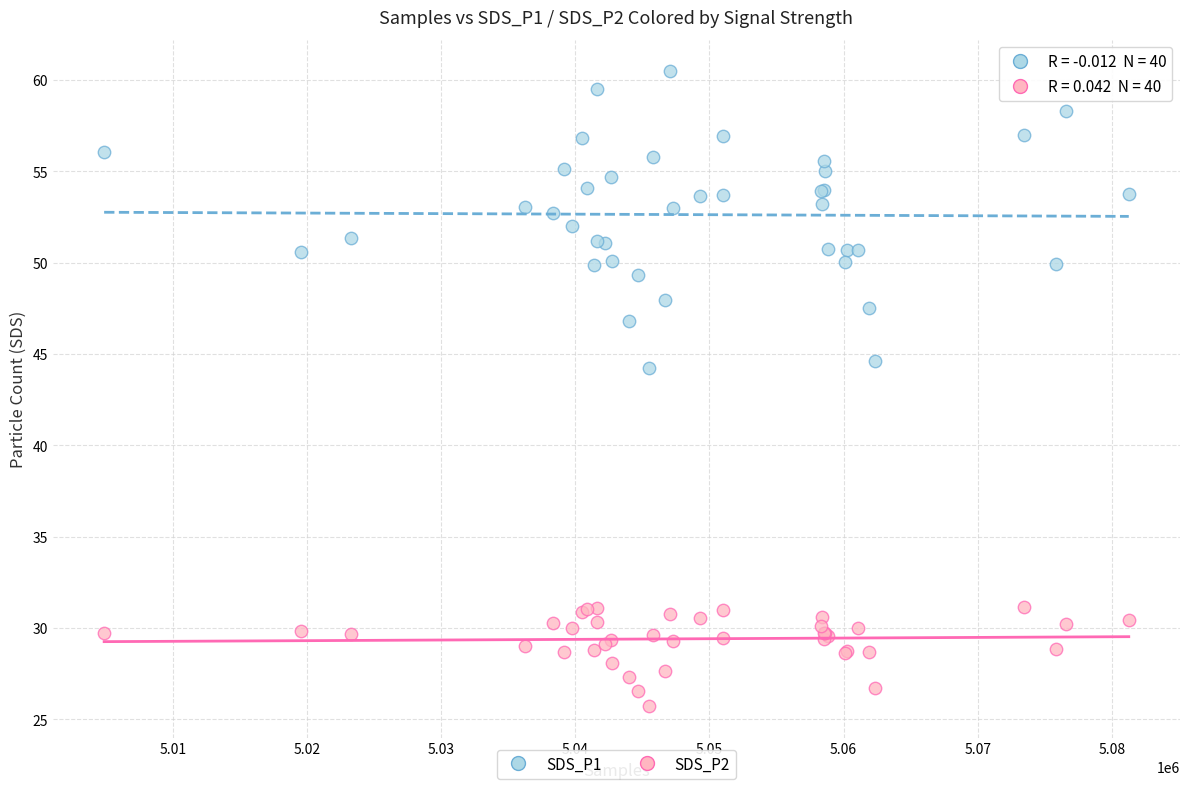

Across all series, what Y value is closest to 43?

44.2